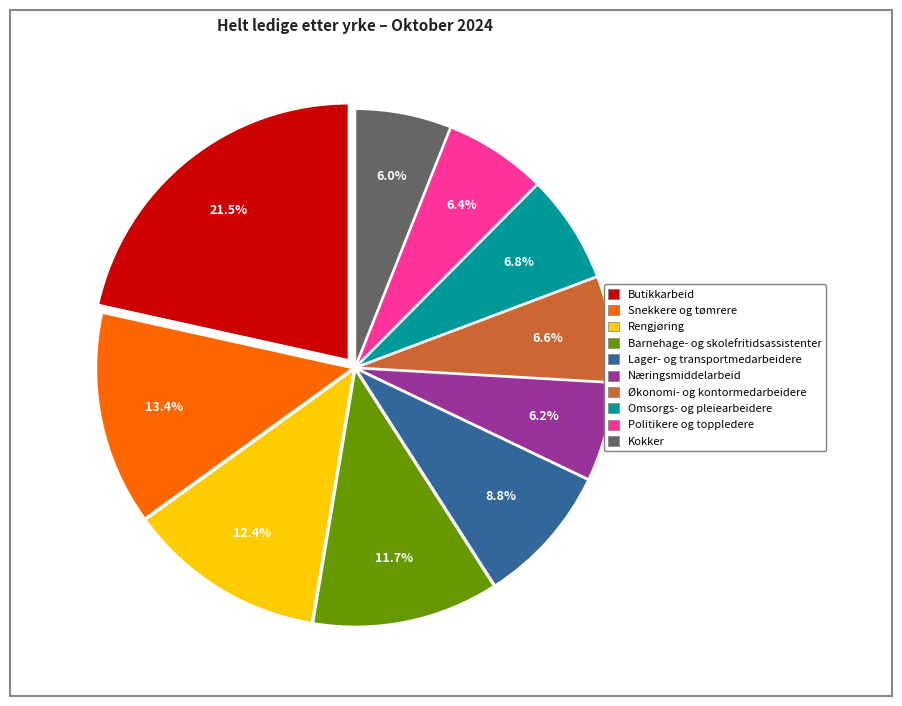

Count the number of slices in the pie.

10